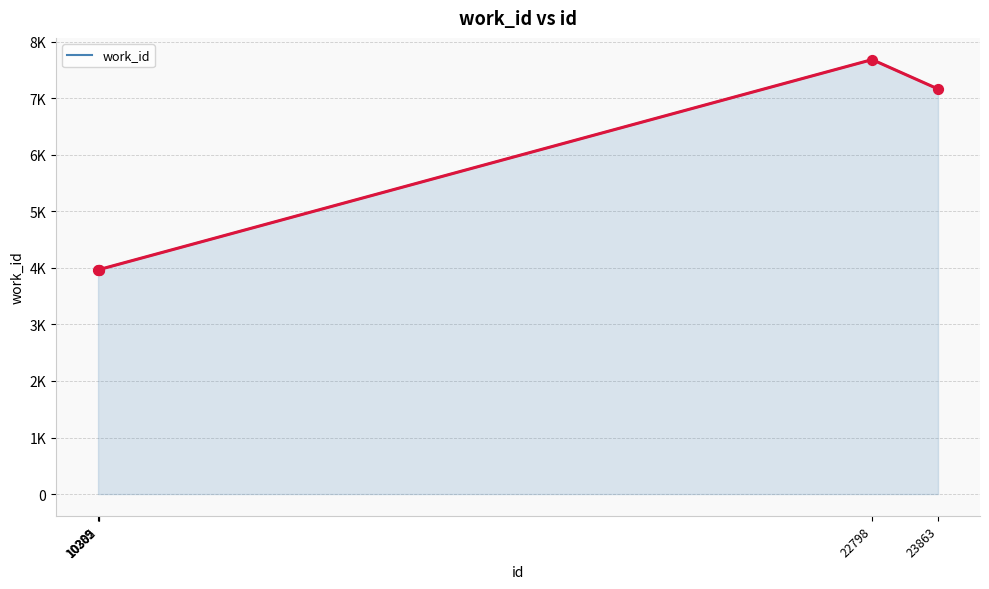

What is the change in value from 10289 to 10302?

+10